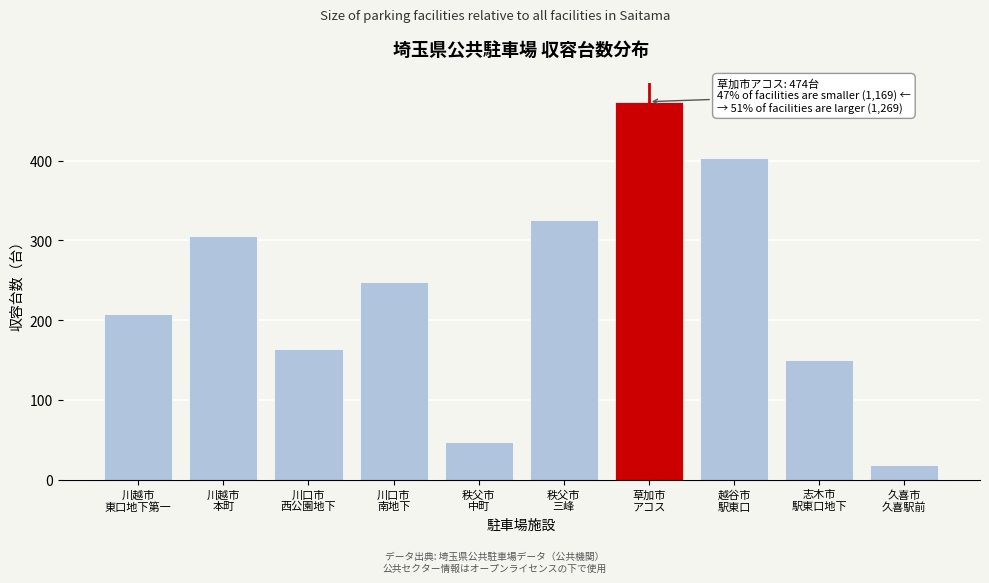

Reading left to right, extract all data points from this chart.

208	305	164	248	47	325	474	403	150	18